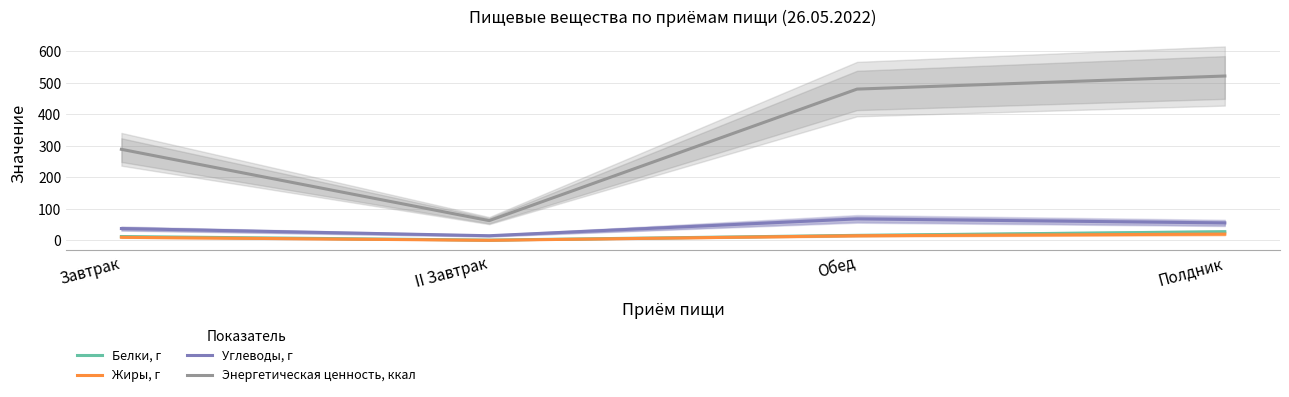

What position from the right is Завтрак?

4